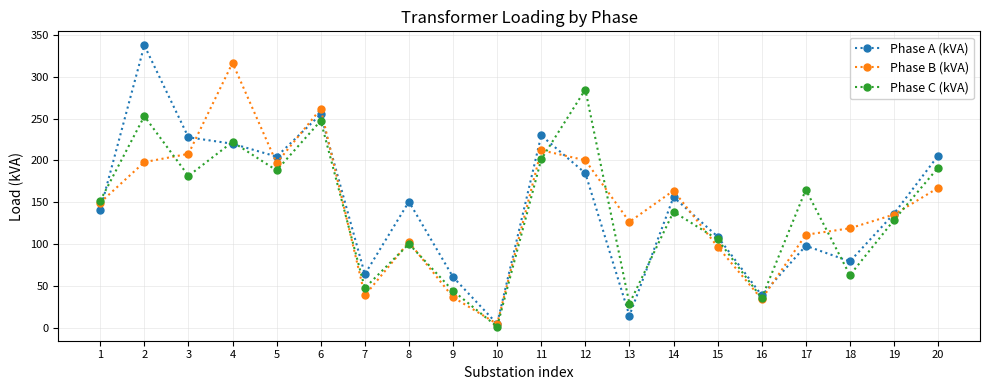

What is the total value across all series at 12?

669.9